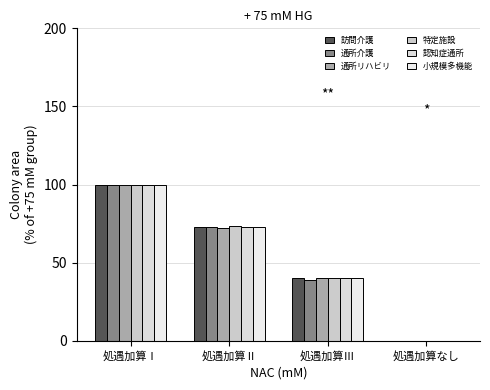

How many data points in 認知症通所 are above 73?

2